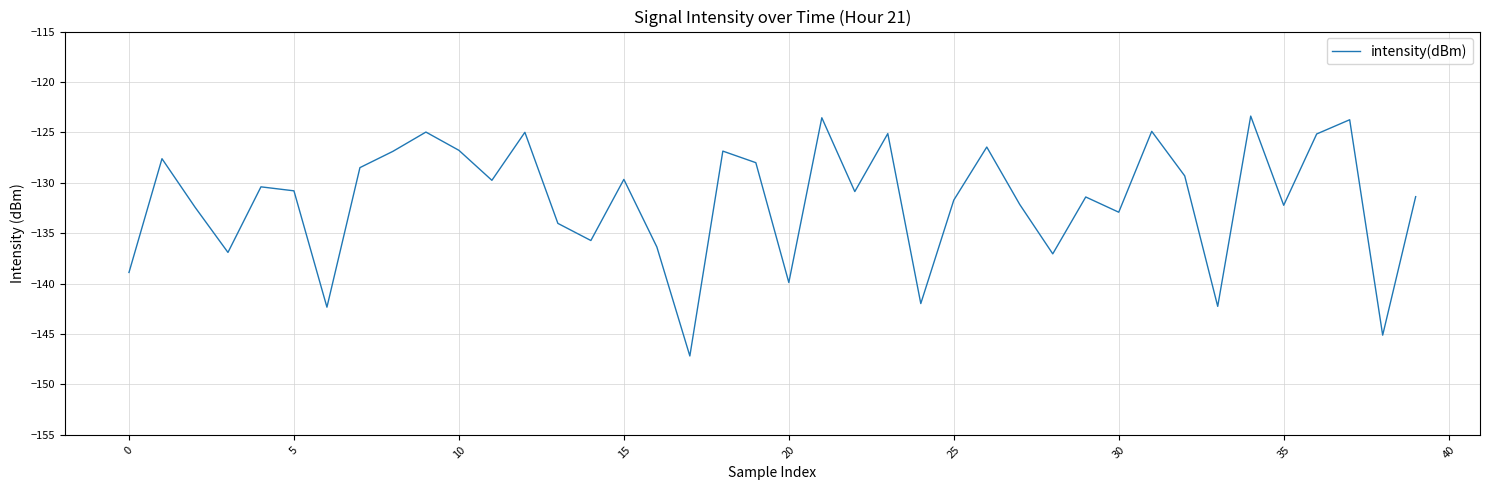

What is the maximum value shown in the chart?

-123.4